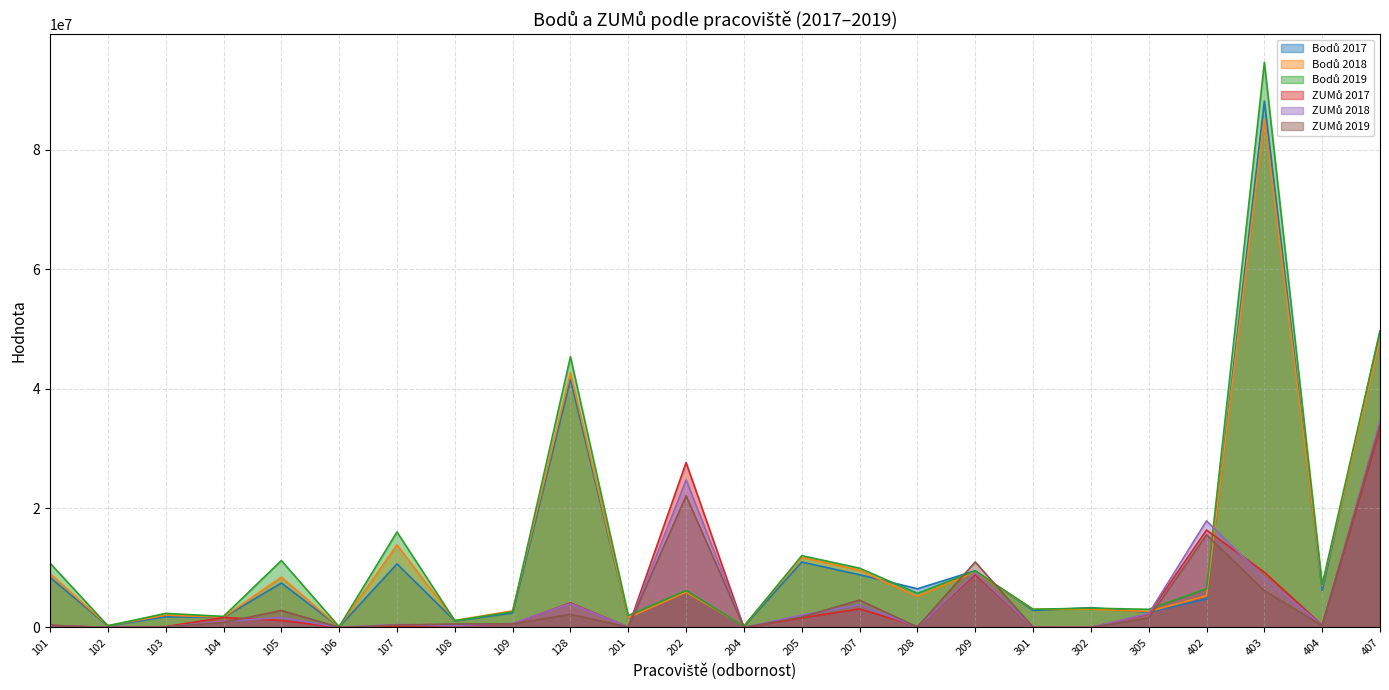

At which label does Bodů 2017 reach its minimum?

106